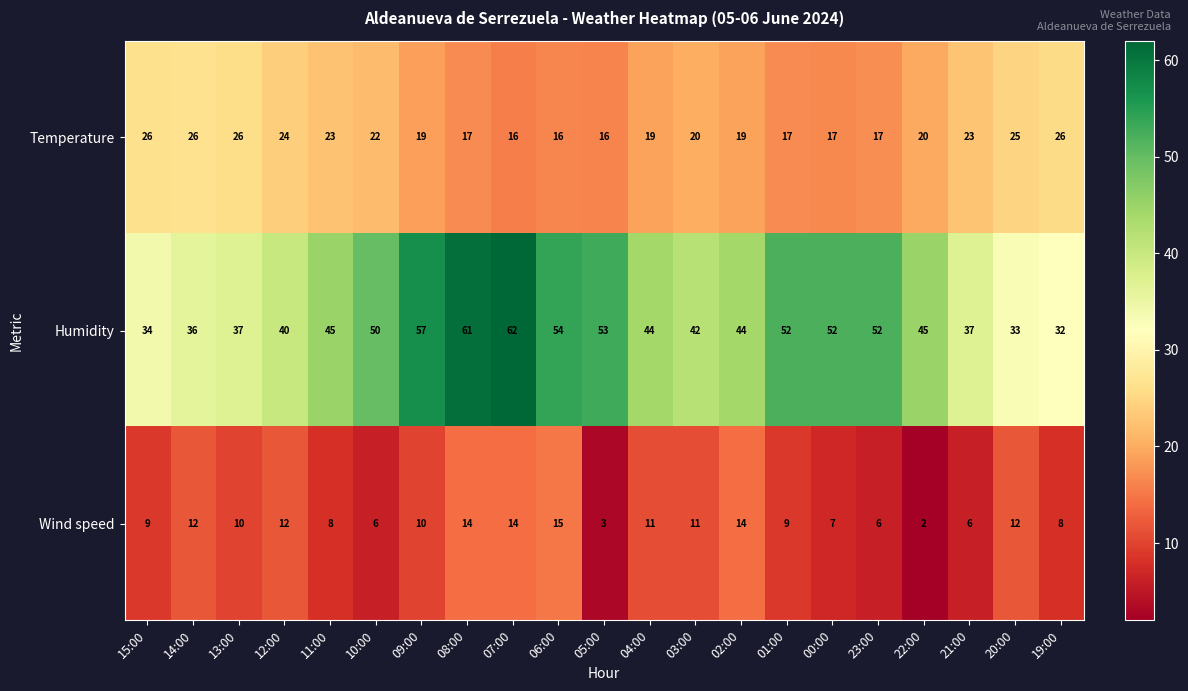

How many values in the Wind speed series are below 10?

10